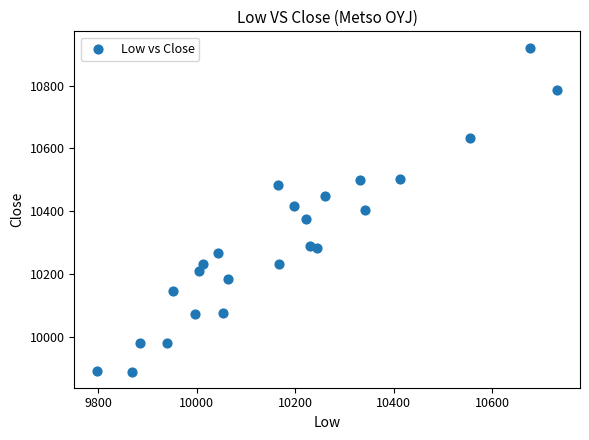

What is the range of X values (max minus min)?

933